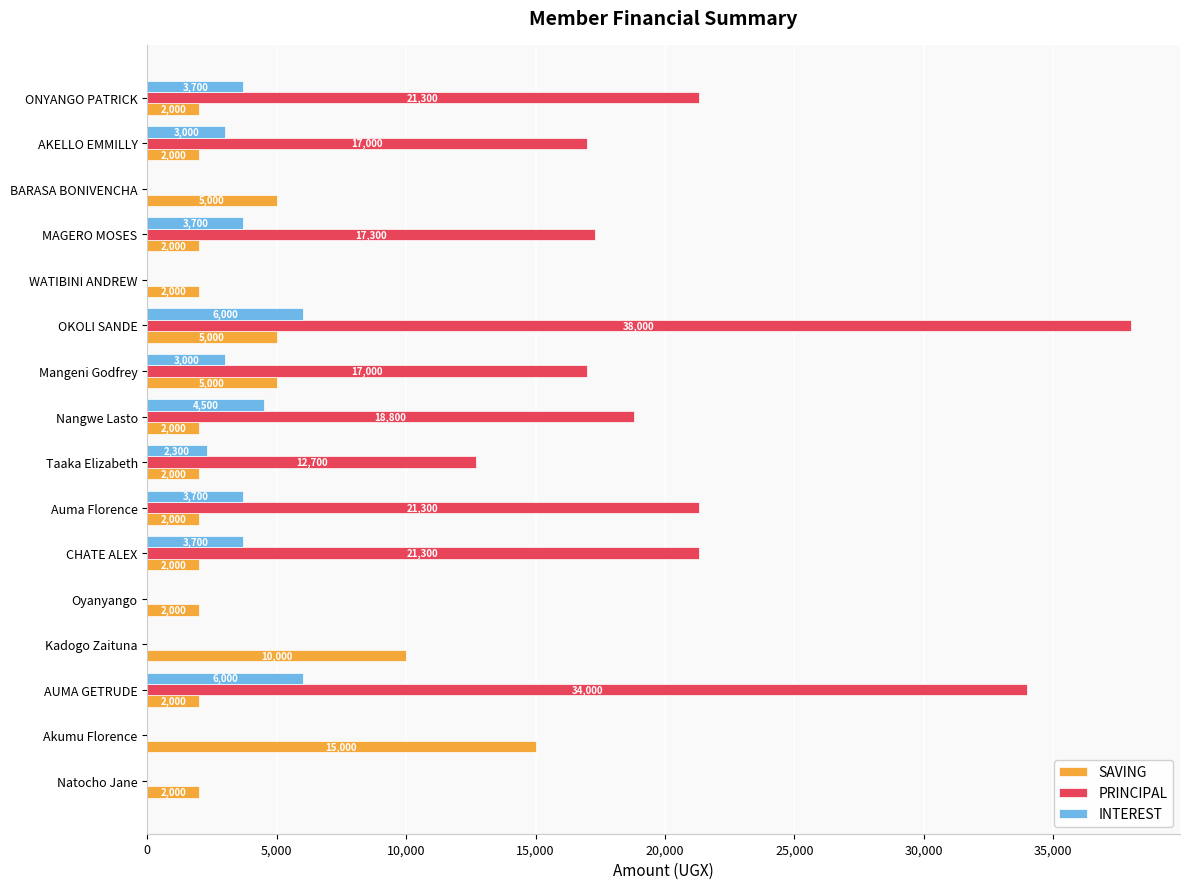

What is the average value of the SAVING series?

3875